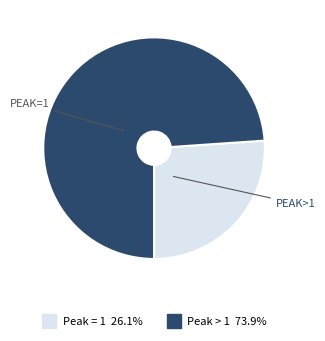

Does any single category account for the majority?

Yes